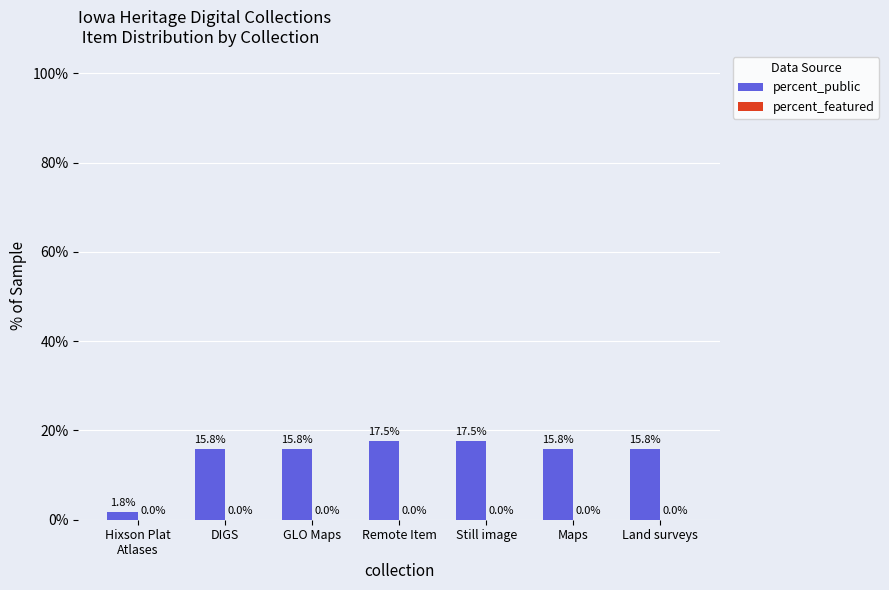

What is the greatest value displayed?

17.5